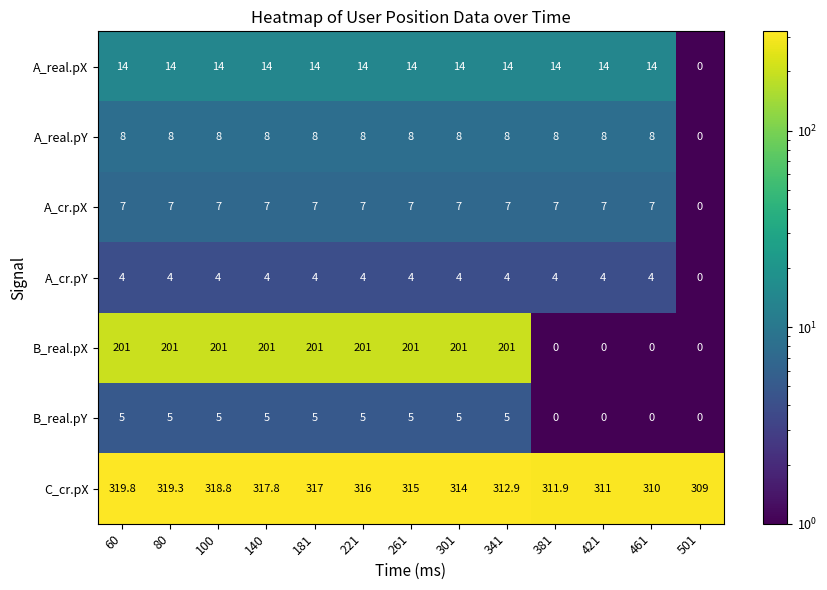

Which series has the widest spread of values?

B_real.pX